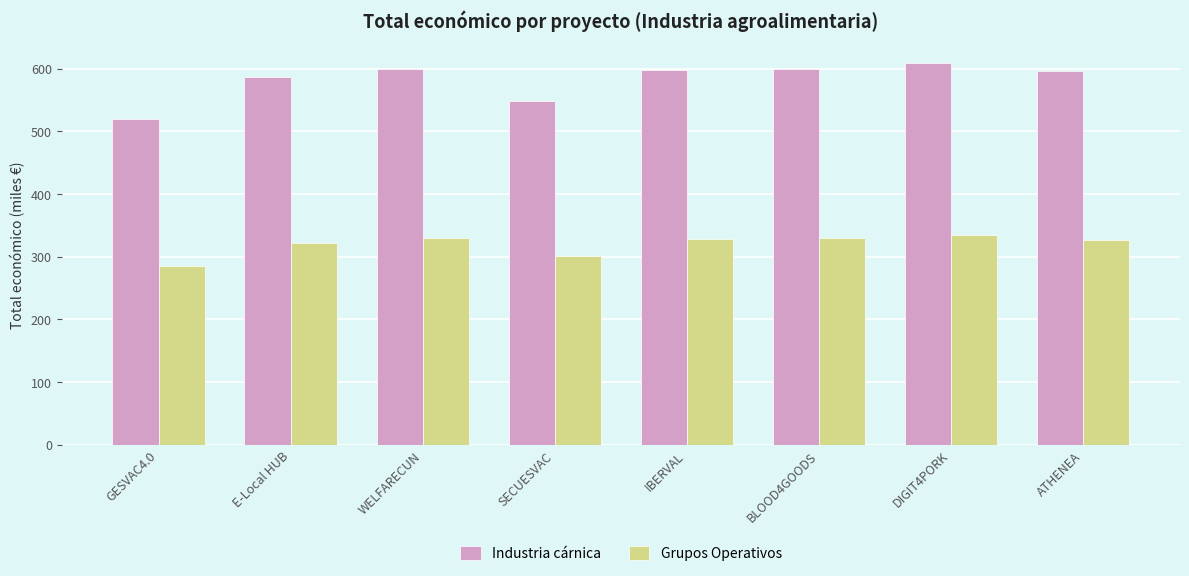

What is the total value across all series at DIGIT4PORK?

944.3